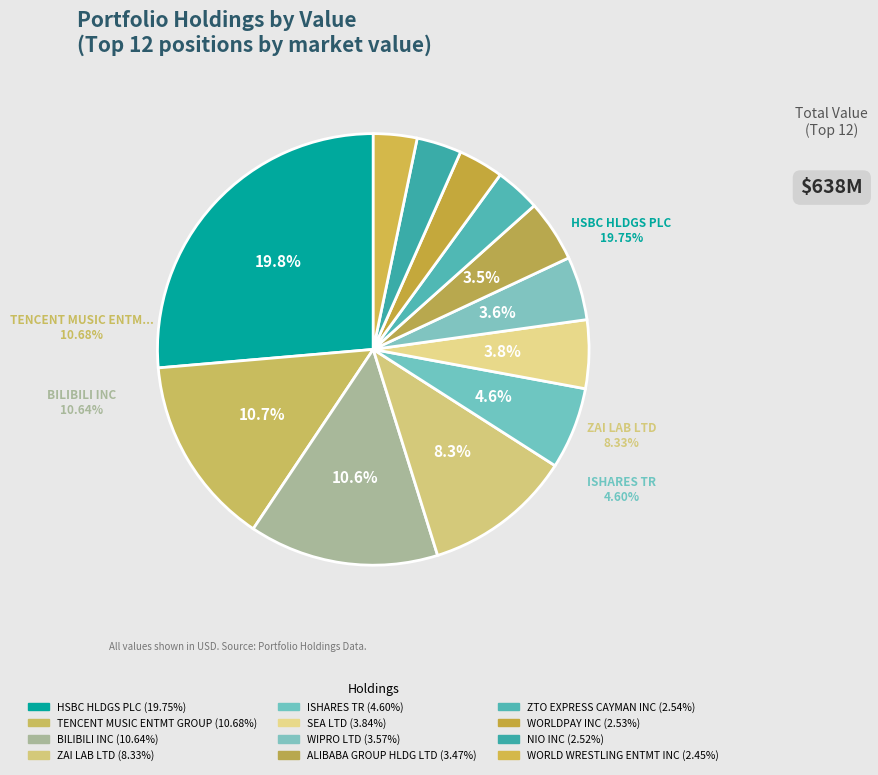

Count the number of slices in the pie.

12